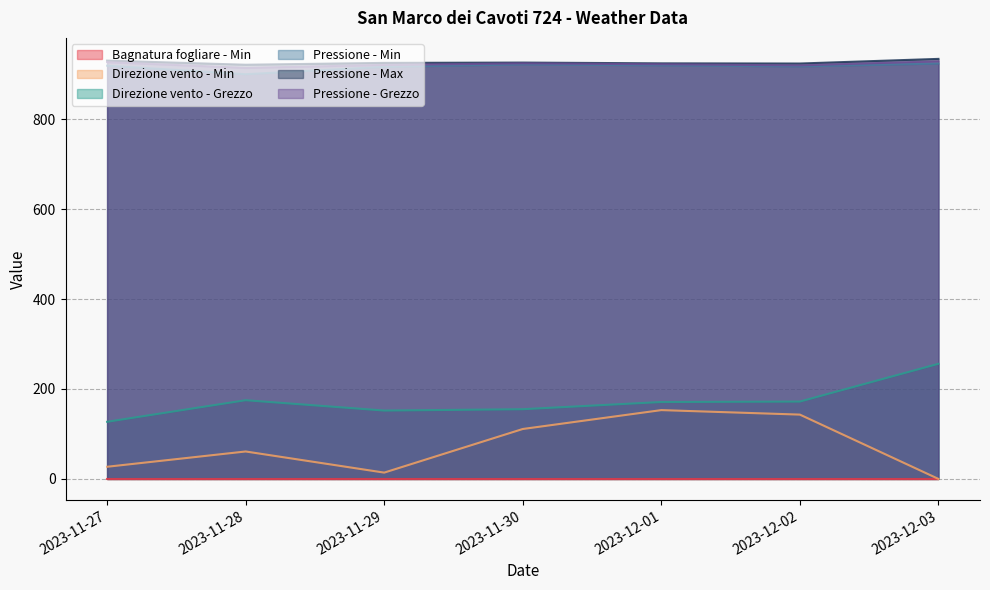

Is it true that Direzione vento - Grezzo equals 334.2 at 2023-12-03?

False